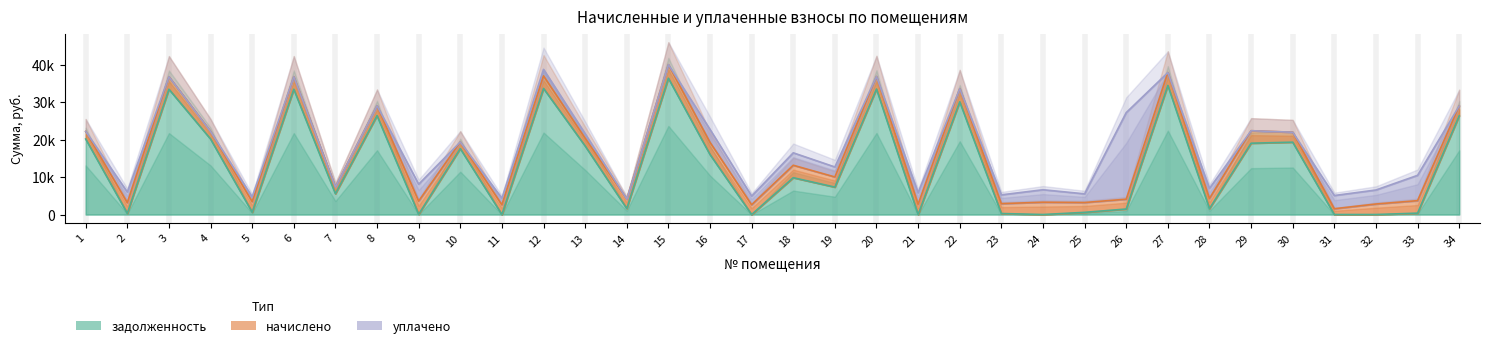

What is the approximate value of начислено at 9?

3532.5